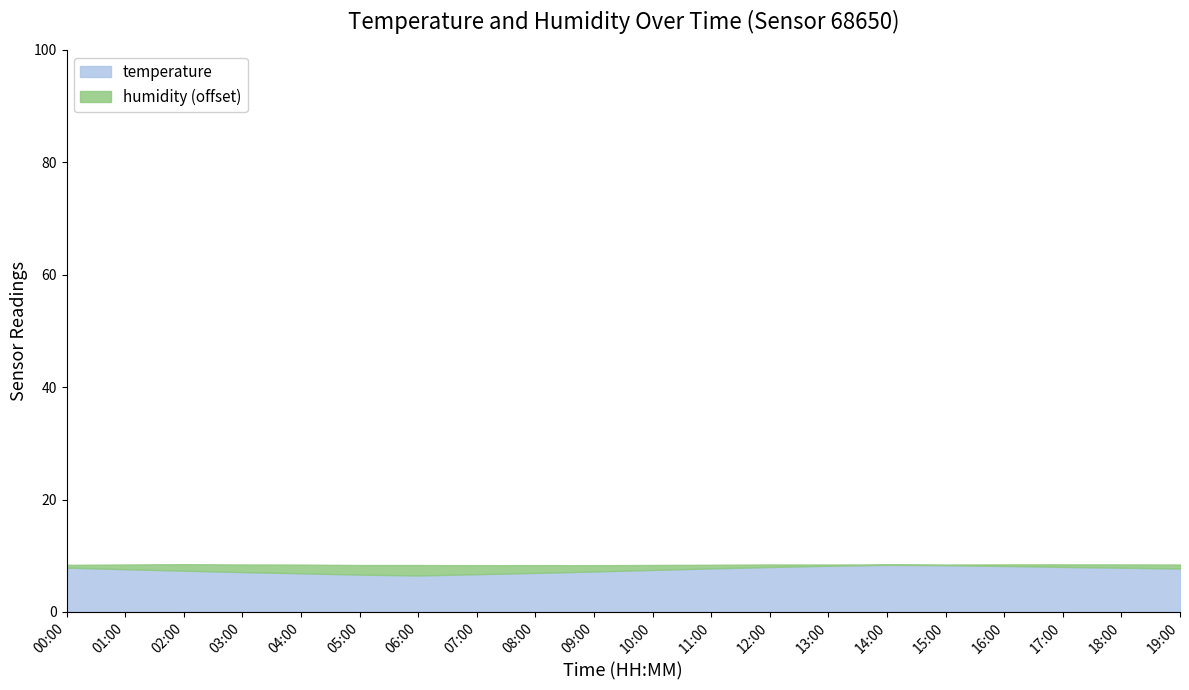

Between 07:00 and 14:00, which series saw the biggest shift?

temperature